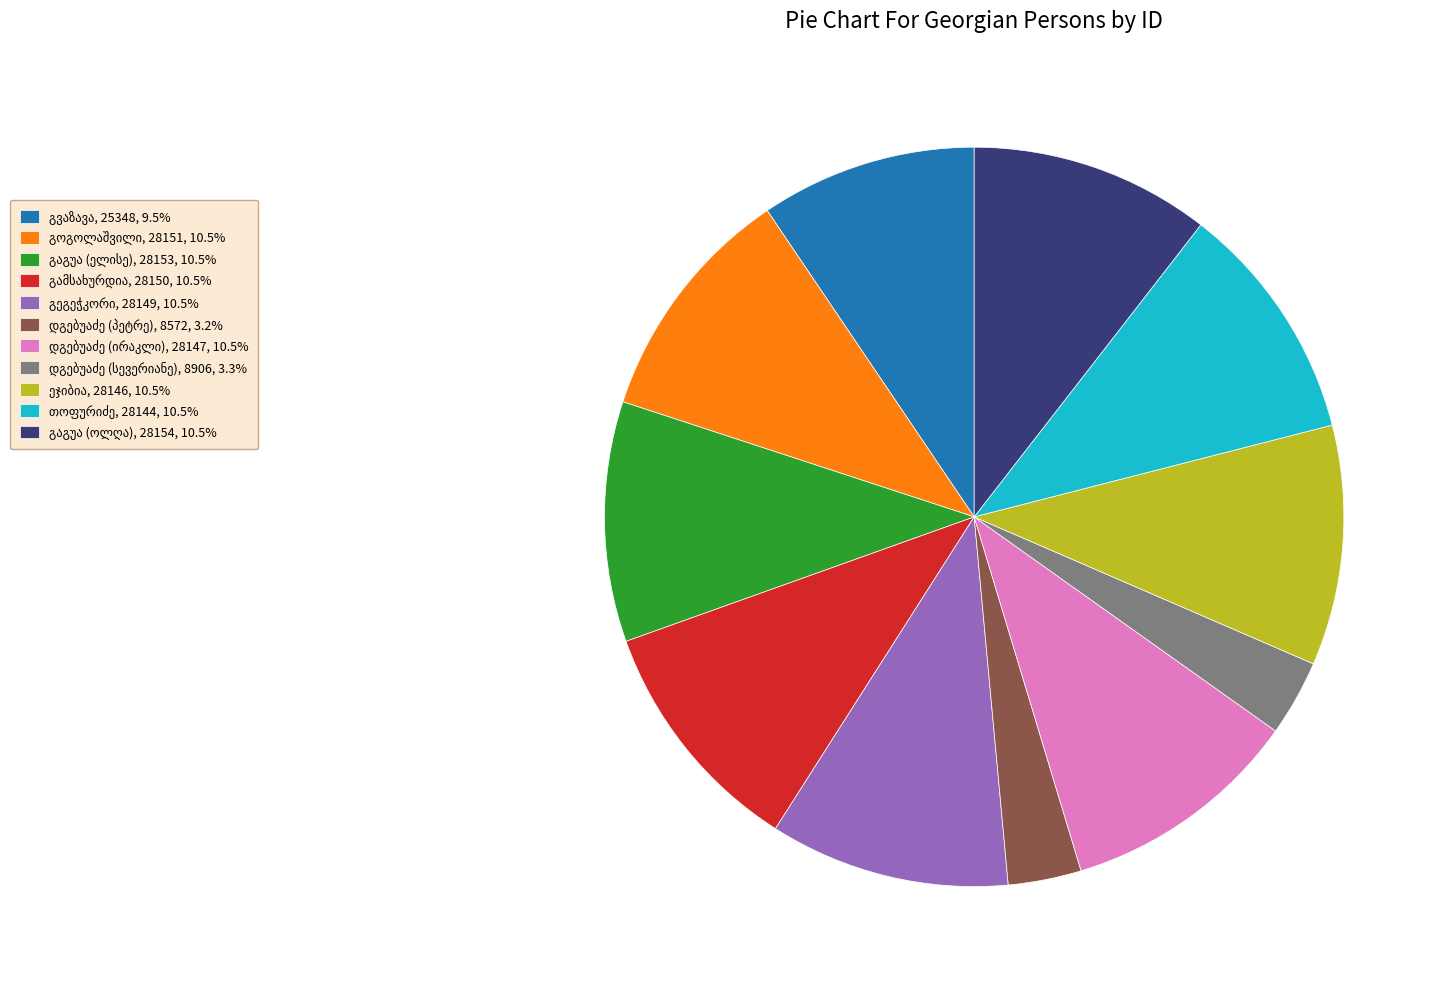

How many slices are in this pie chart?

11